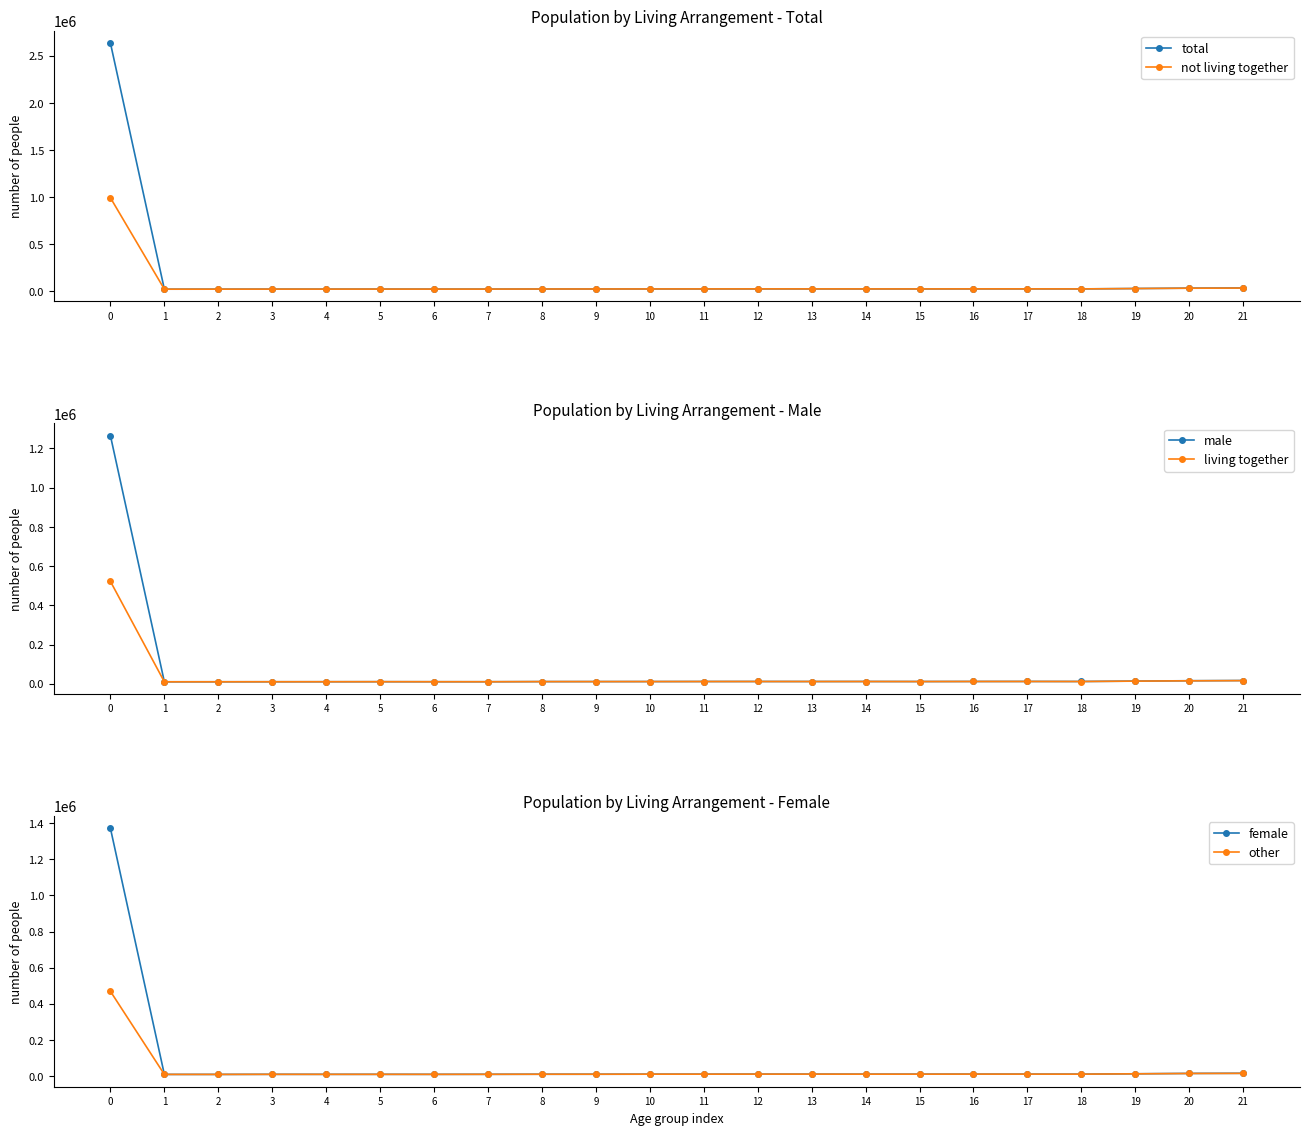

Read the female value at 20, to the nearest 100.

15600